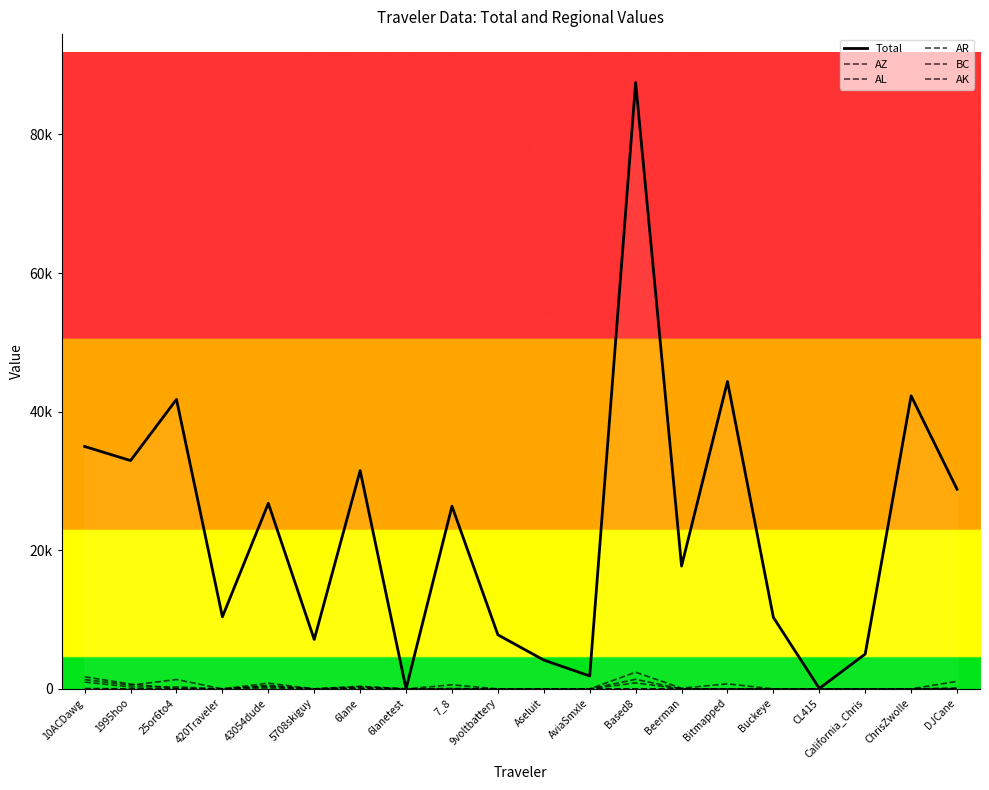

The AL series shows 587.1 at Aseluit. True or false?

False